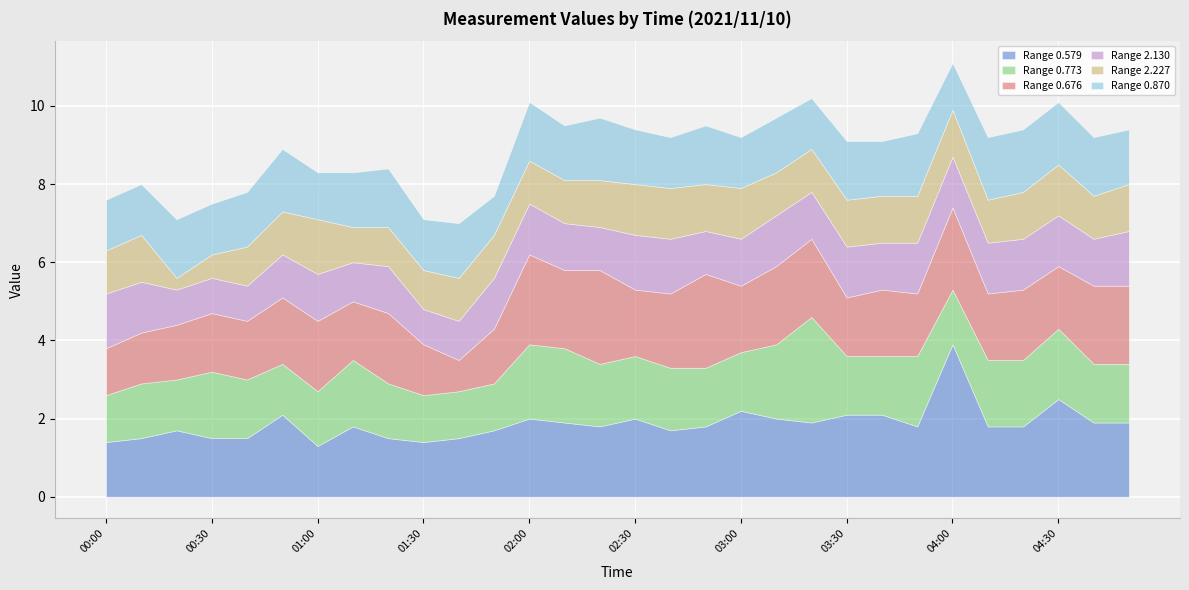

How many lines are shown in the chart?

6